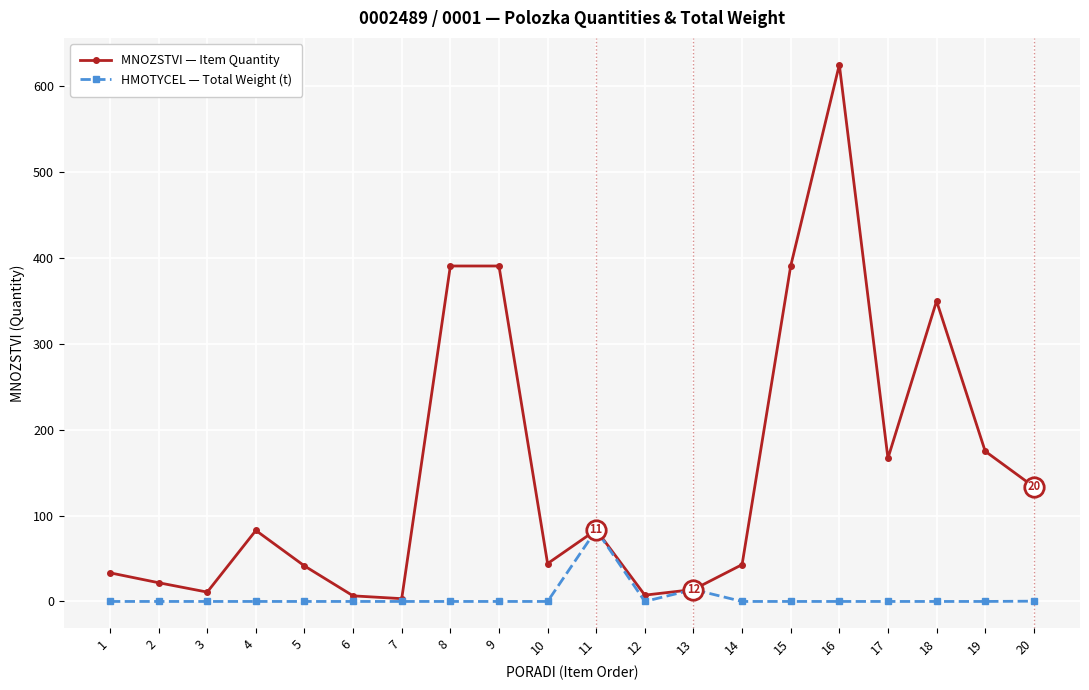

The value of HMOTYCEL — Total Weight (t) at 16 is 0.0. True or false?

True